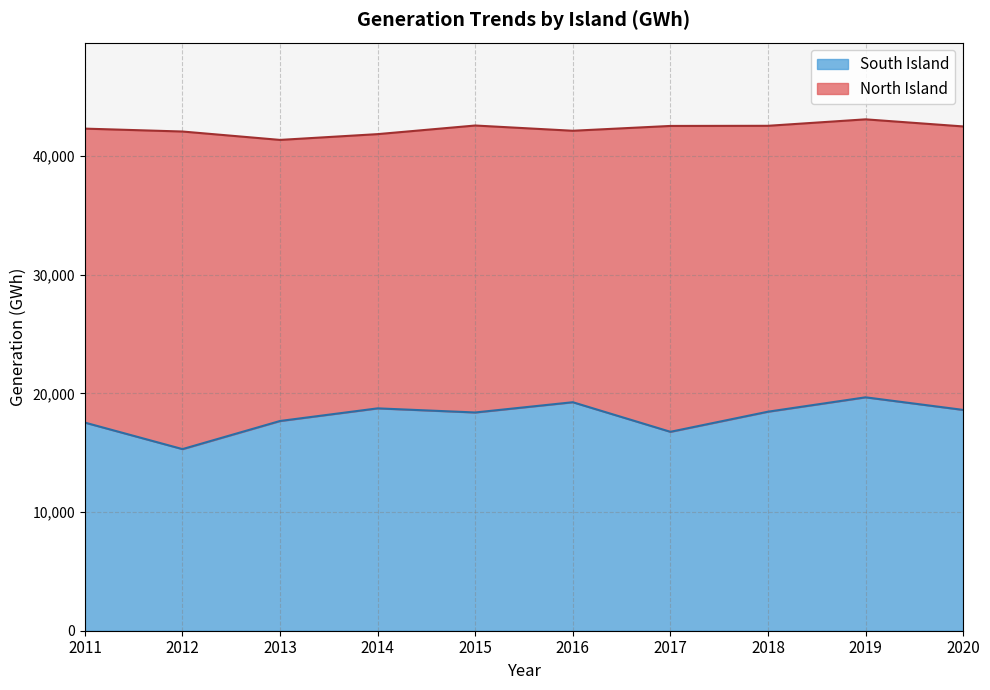

What is the maximum value shown in the chart?

19676.9